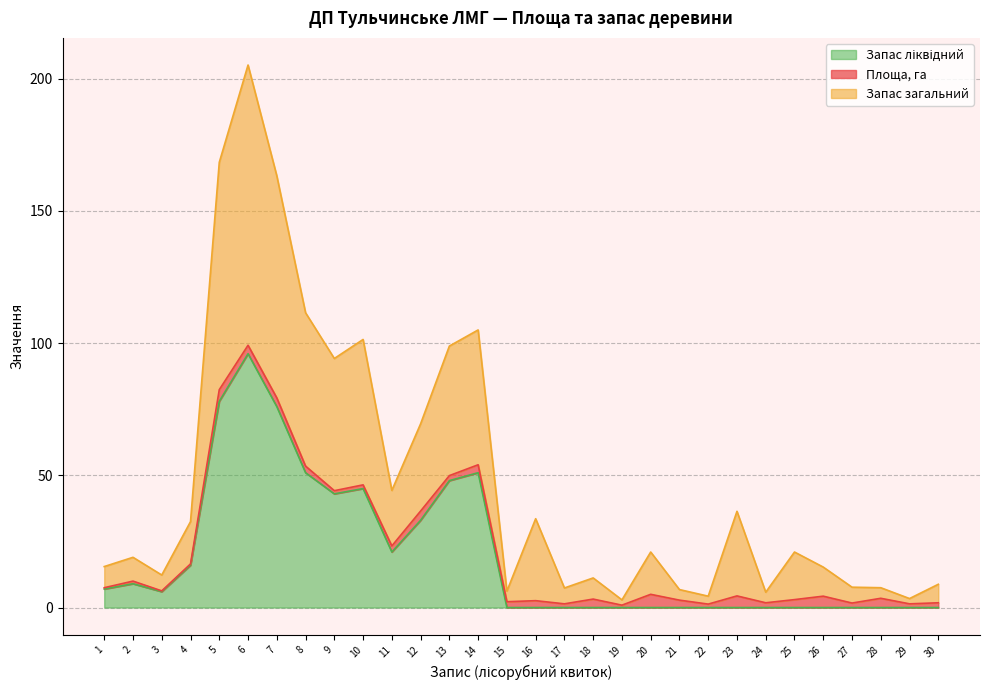

Which series has the largest total across all categories?

Запас загальний